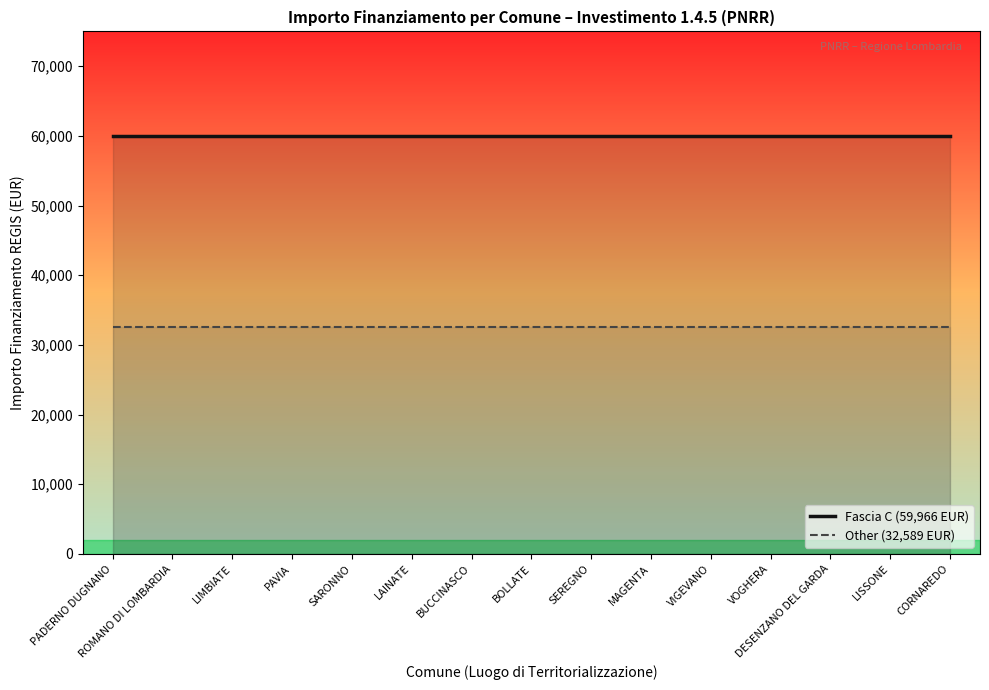

How many series are shown in this chart?

2